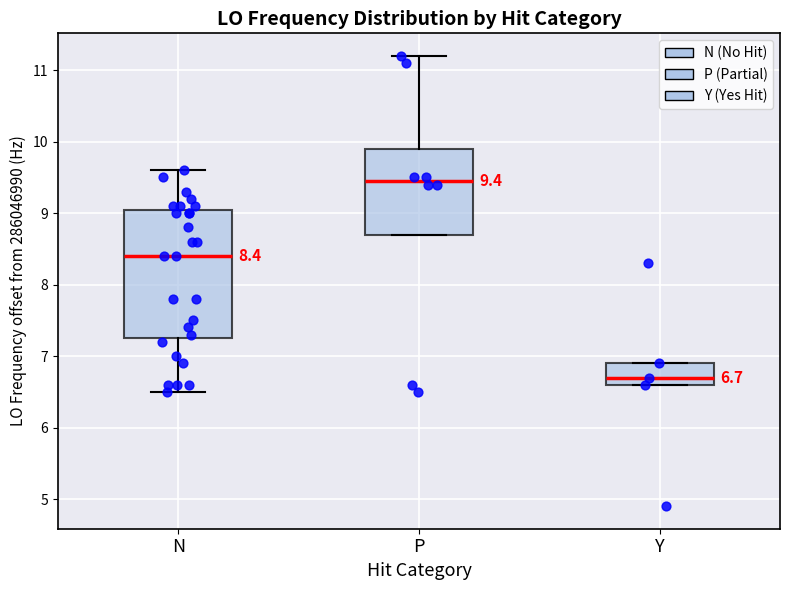

Which box has the lowest median line?

Y